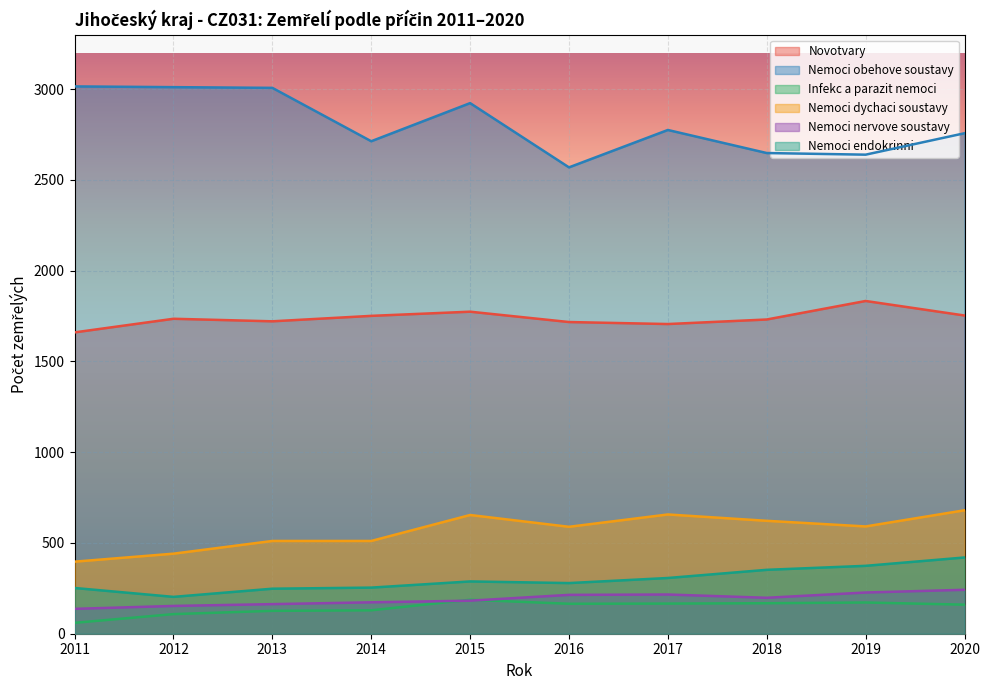

Where does the Nemoci obehove soustavy series first go above 2775?

2011